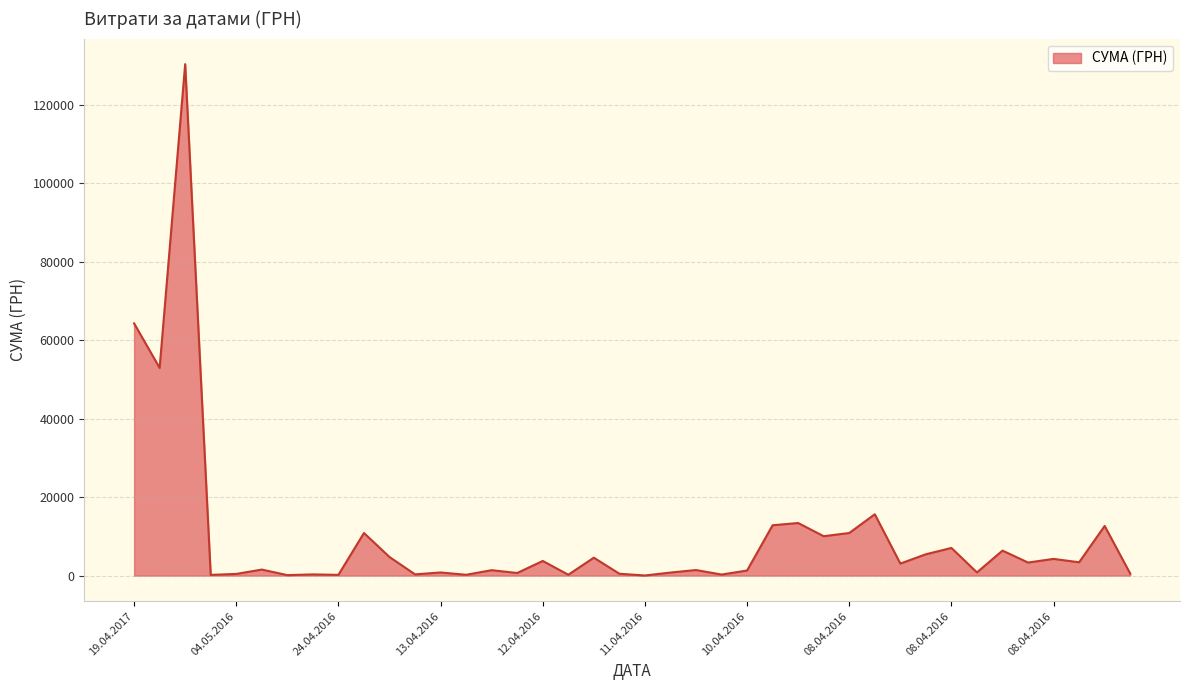

What is the greatest value displayed?

130379.7